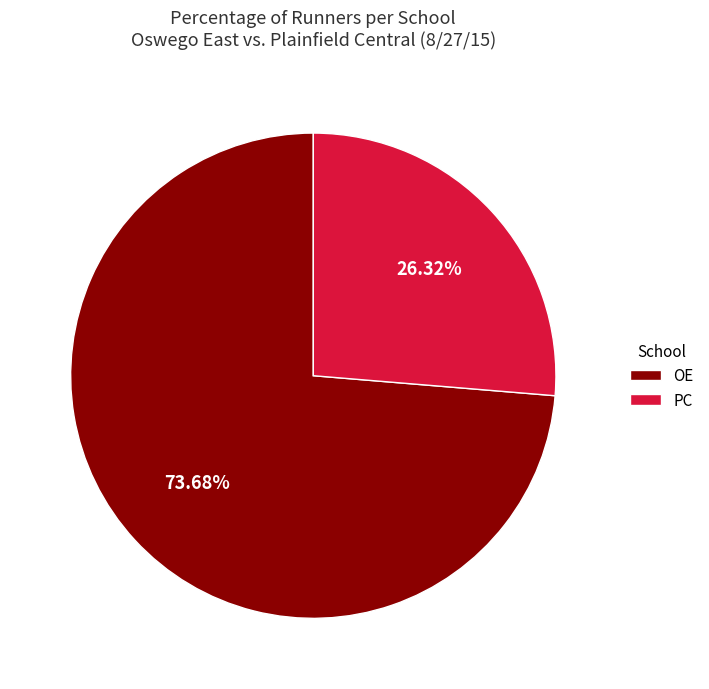

To the nearest percent, what percentage of the pie is OE?

74%